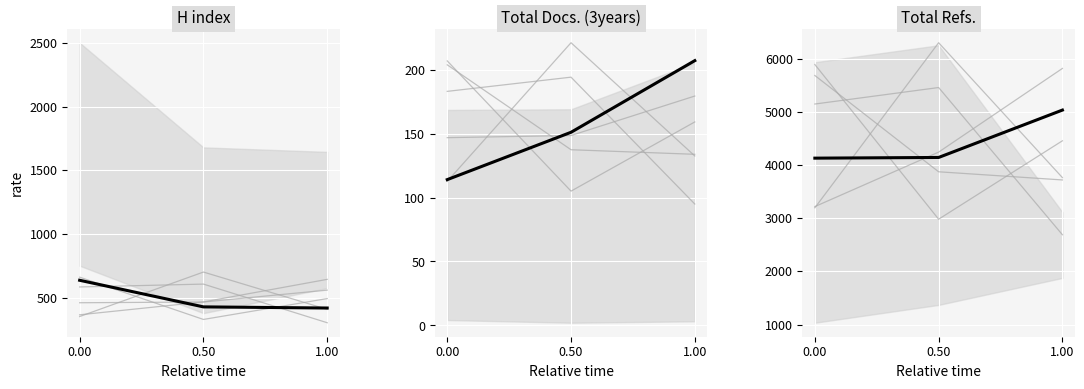

The value of Citable Docs. (3years) at 1.00 is 4901.4. True or false?

False